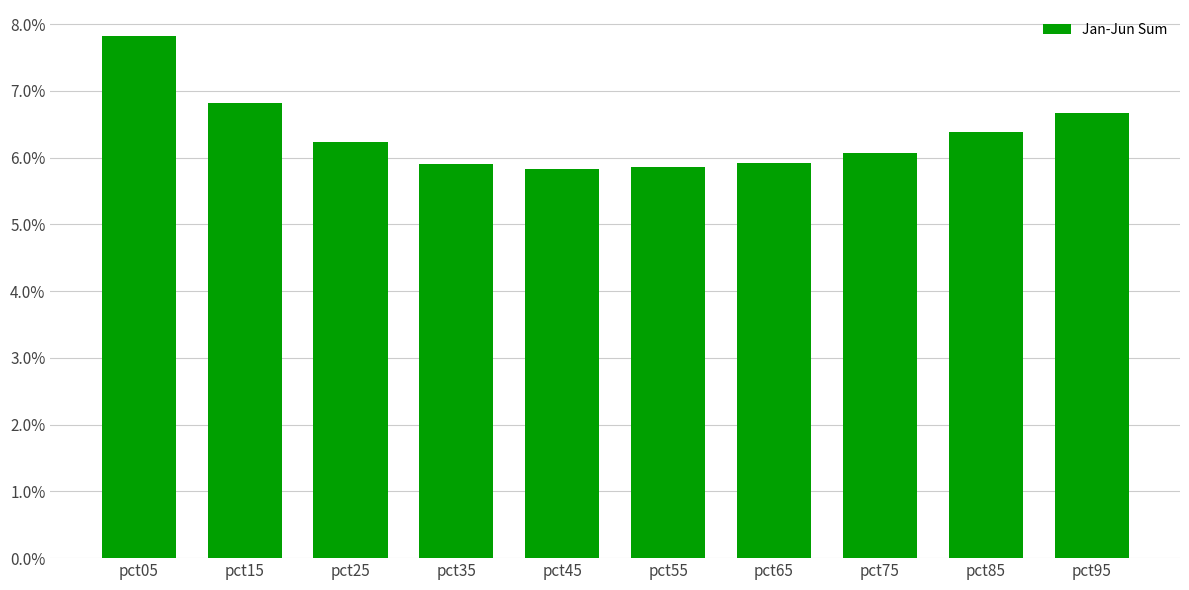

Which has a higher value, pct65 or pct95?

pct95